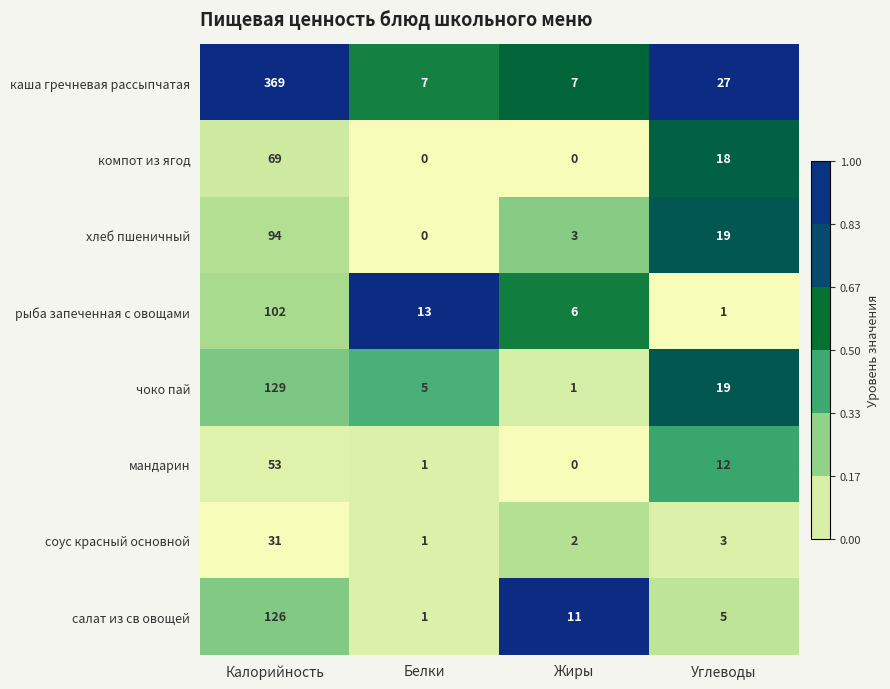

The value of мандарин at Жиры is 0. True or false?

True